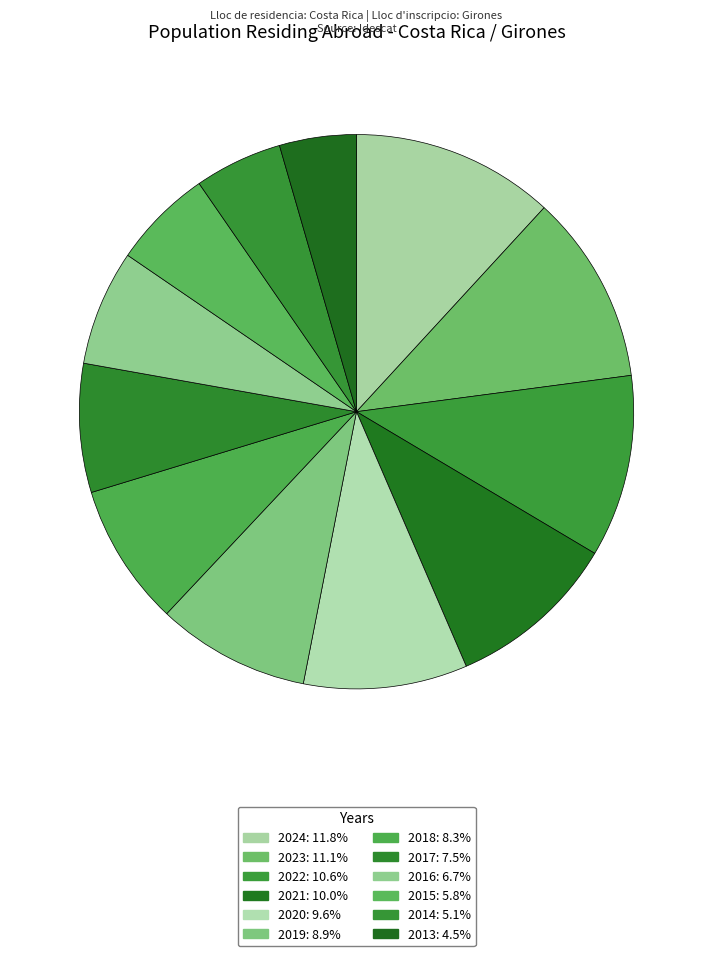

Is 2017 the majority of the pie?

No